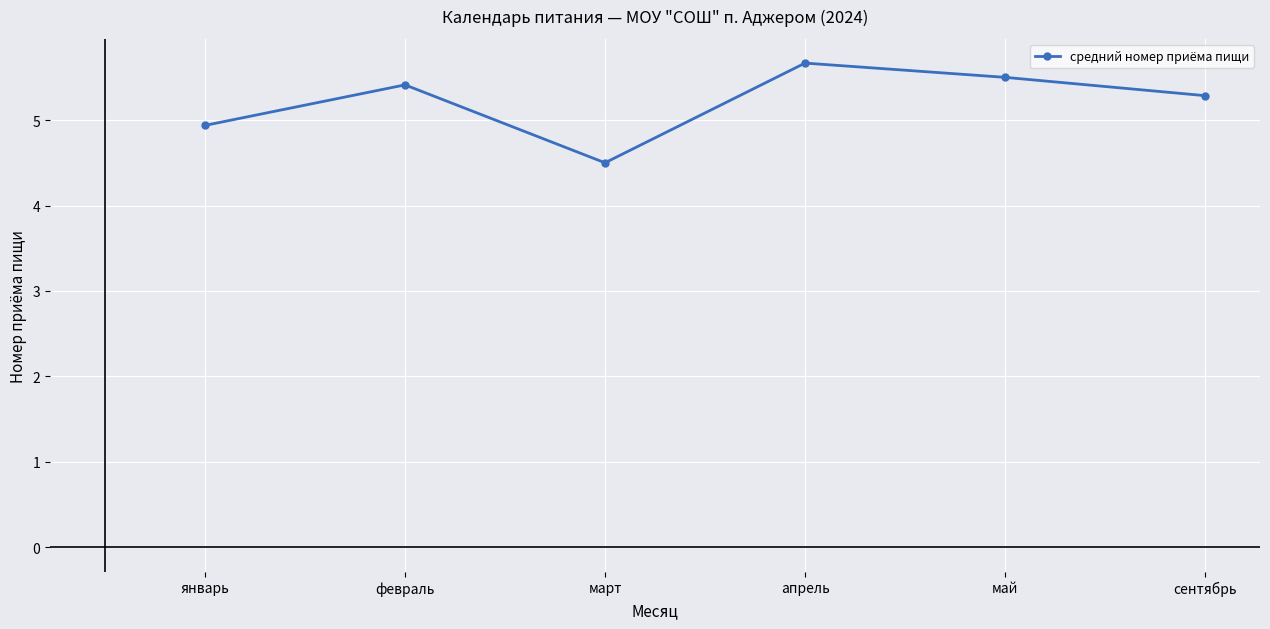

Count the number of data series in this chart.

1